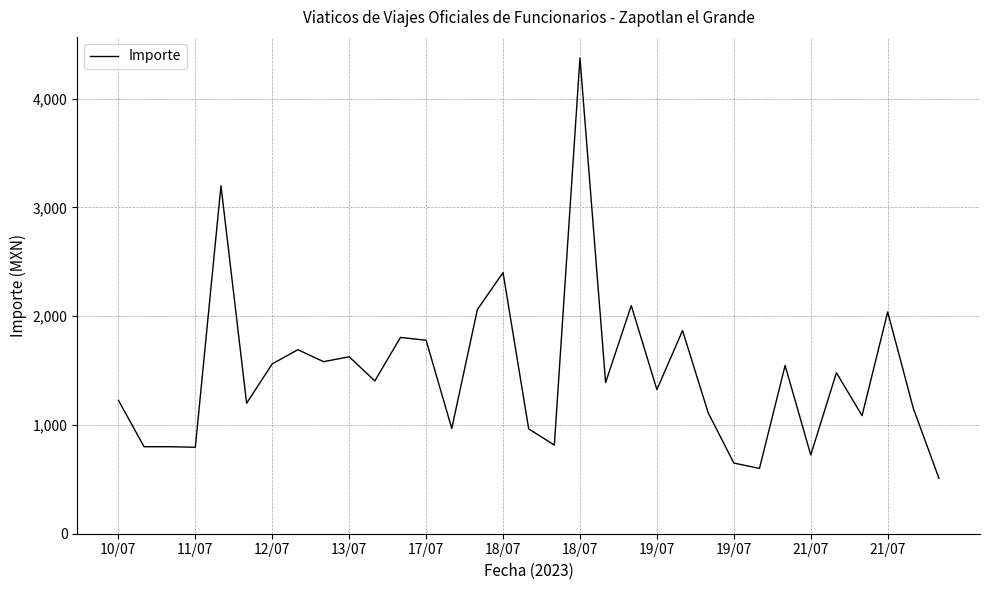

What is the smallest value displayed?

509.0